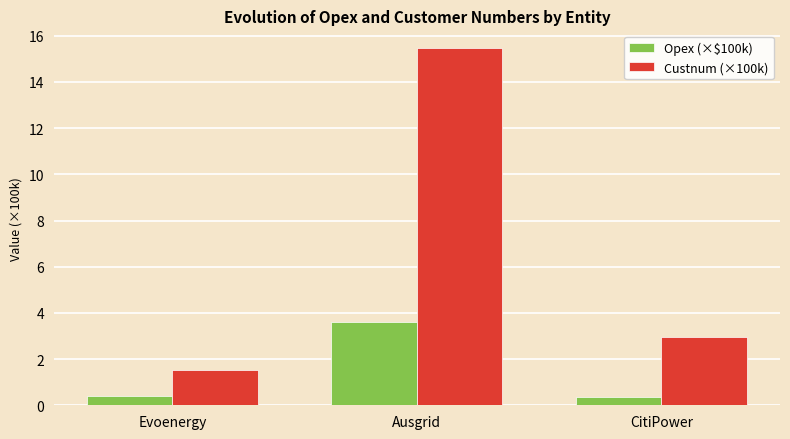

What is the average value of the Custnum (×100k) series?

6.7